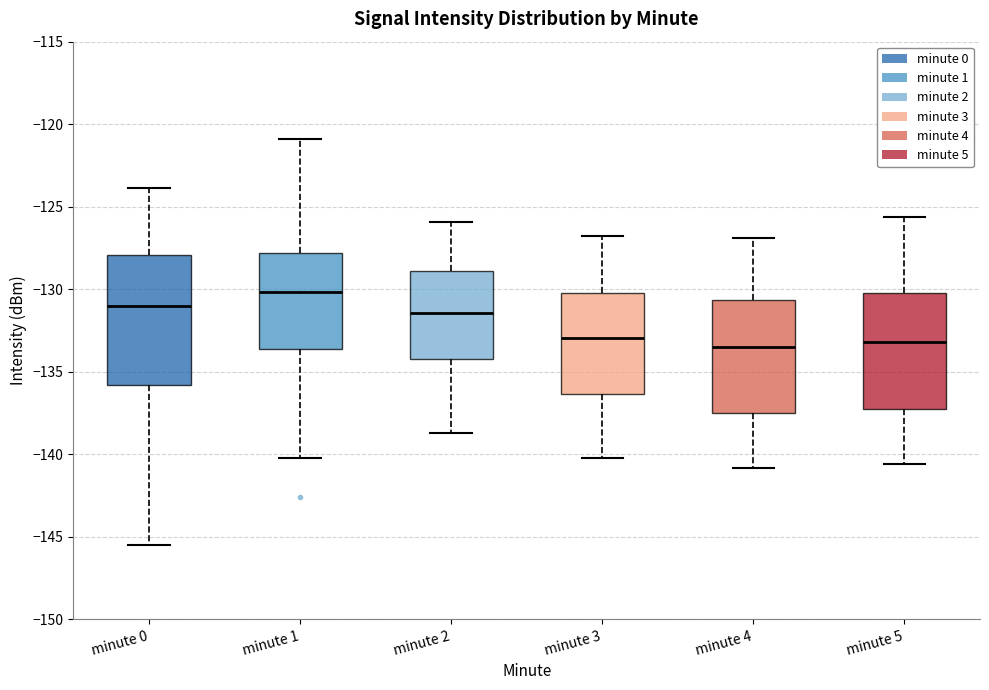

Where is the lower edge of the box for minute 3 on the y-axis? The values are not printed on the chart, so give them approximately, as read against the axis.

-136.5